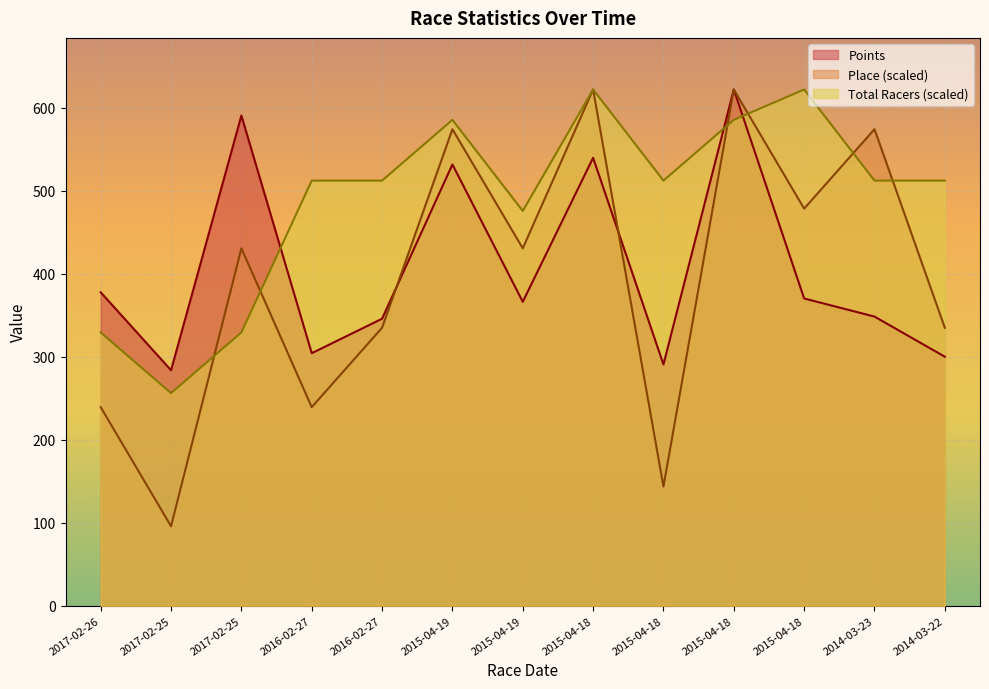

What are all the series names shown in the legend?

Points, Place (scaled), Total Racers (scaled)